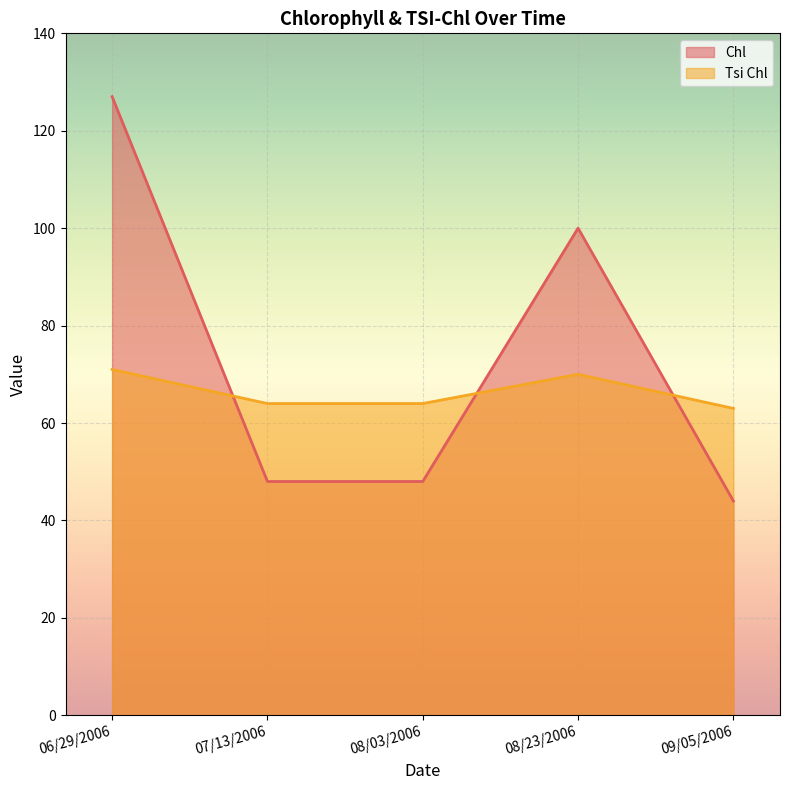

At 08/23/2006, list the series in order from largest to smallest.

Chl, Tsi Chl